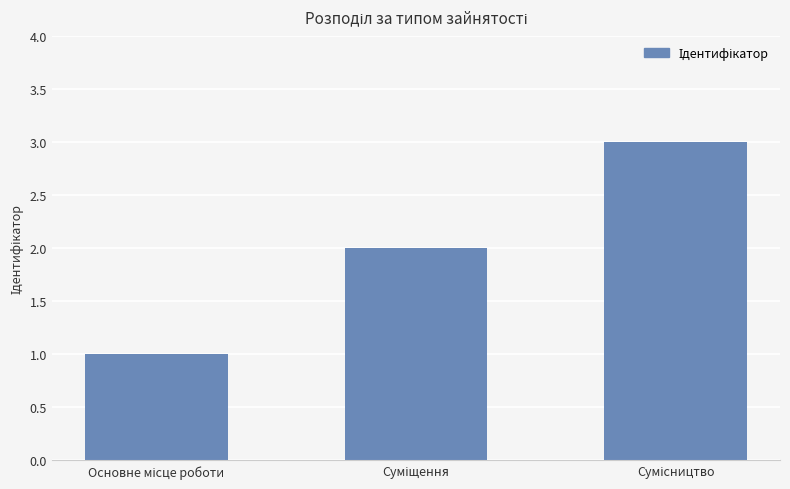

What is the maximum value shown in the chart?

3